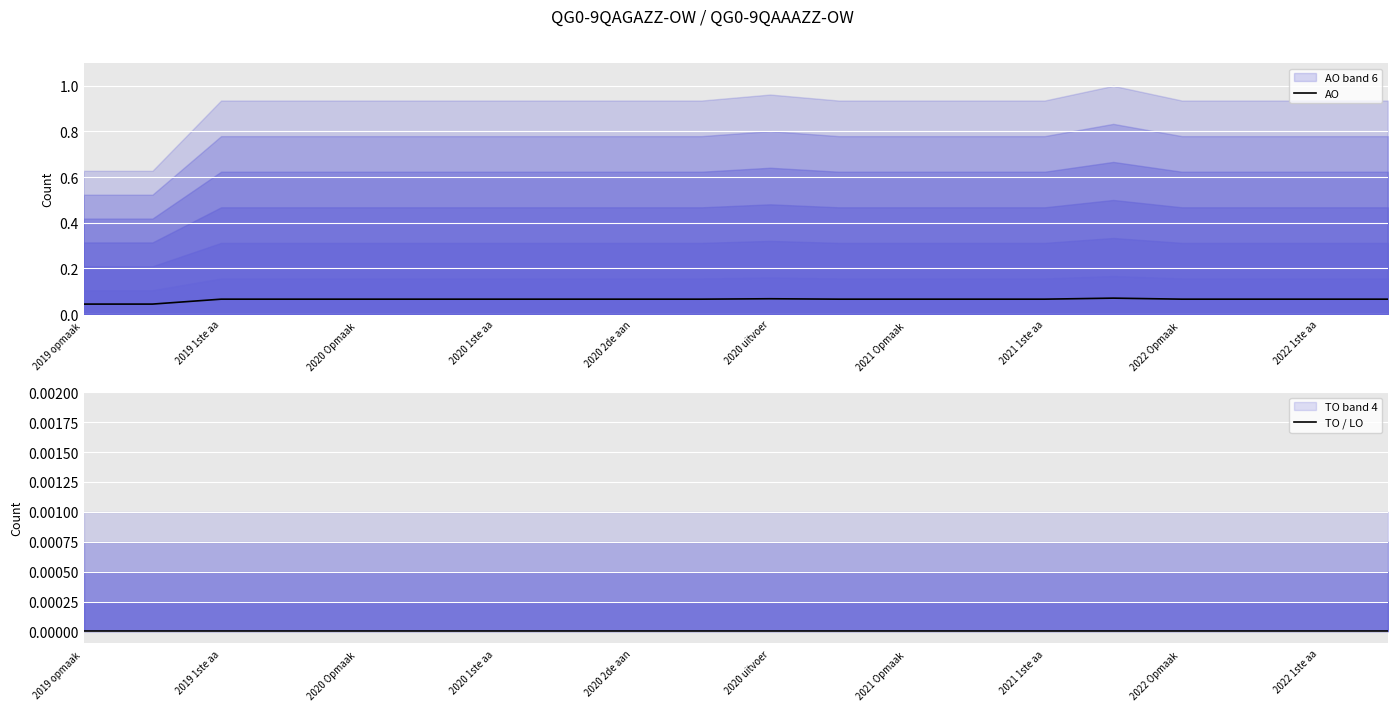

Which category has the lowest value in the TO / LO series?

2019 opmaak 